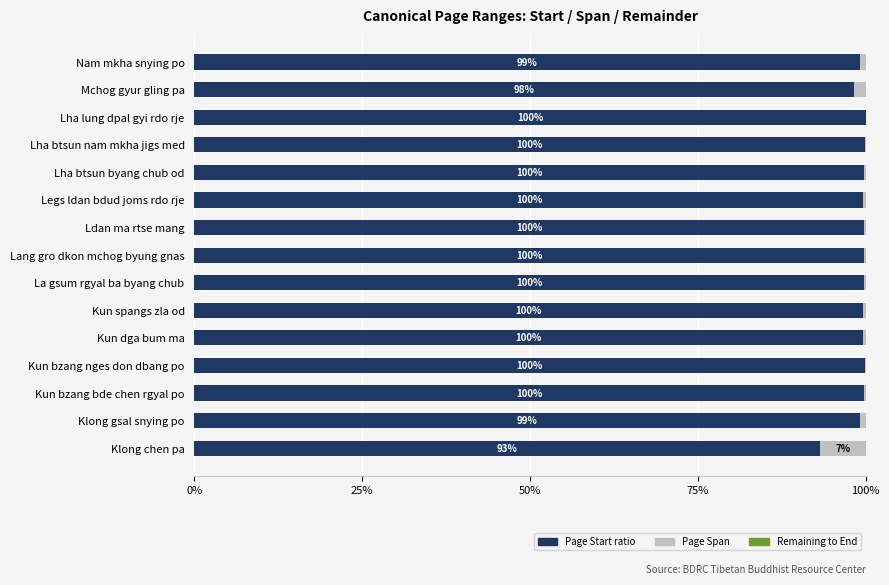

What is the total value across all series at Klong chen pa?

100.0